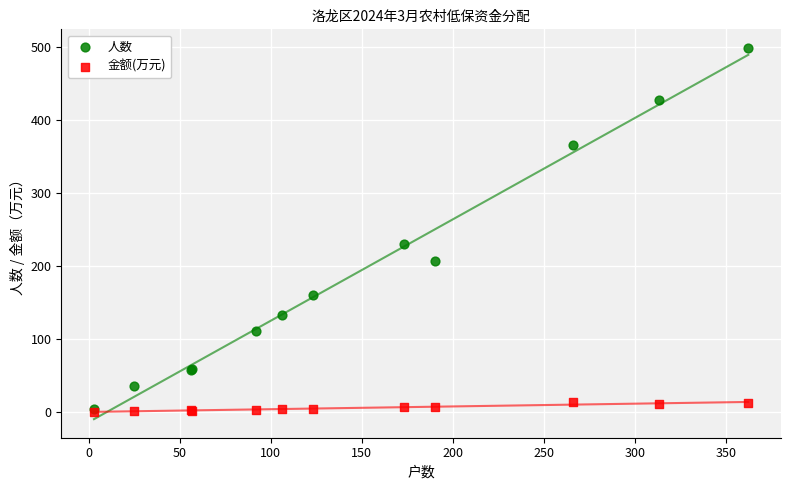

What are all the series names shown in the legend?

人数, 金额(万元)